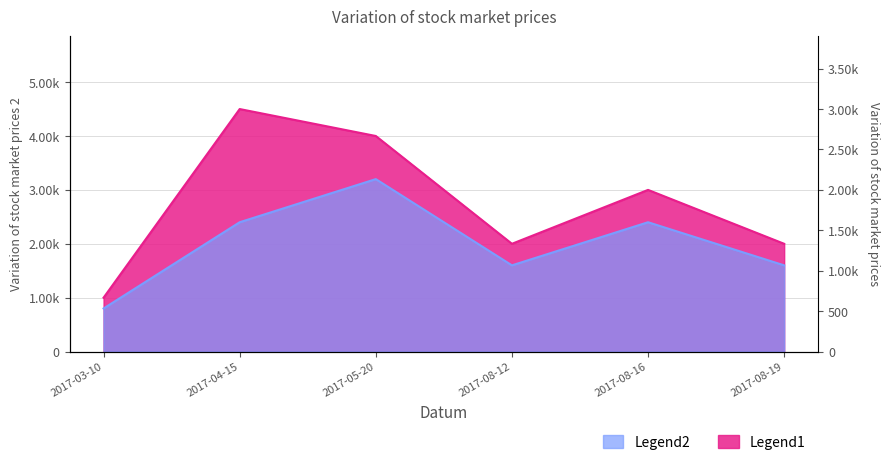

Reading right to left, list all the values displayed in this chart.

Body: 2000	3000	2000	4000	4500	1000
Koeficient: 1600	2400	1600	3200	2400	800